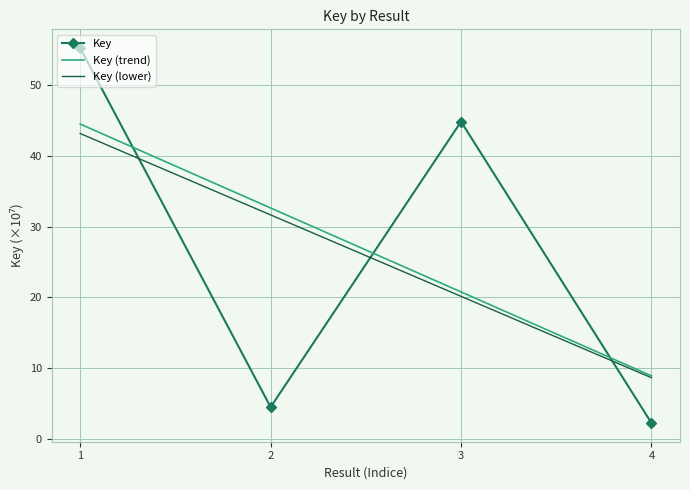

Which has a higher value, 4 or 3?

3